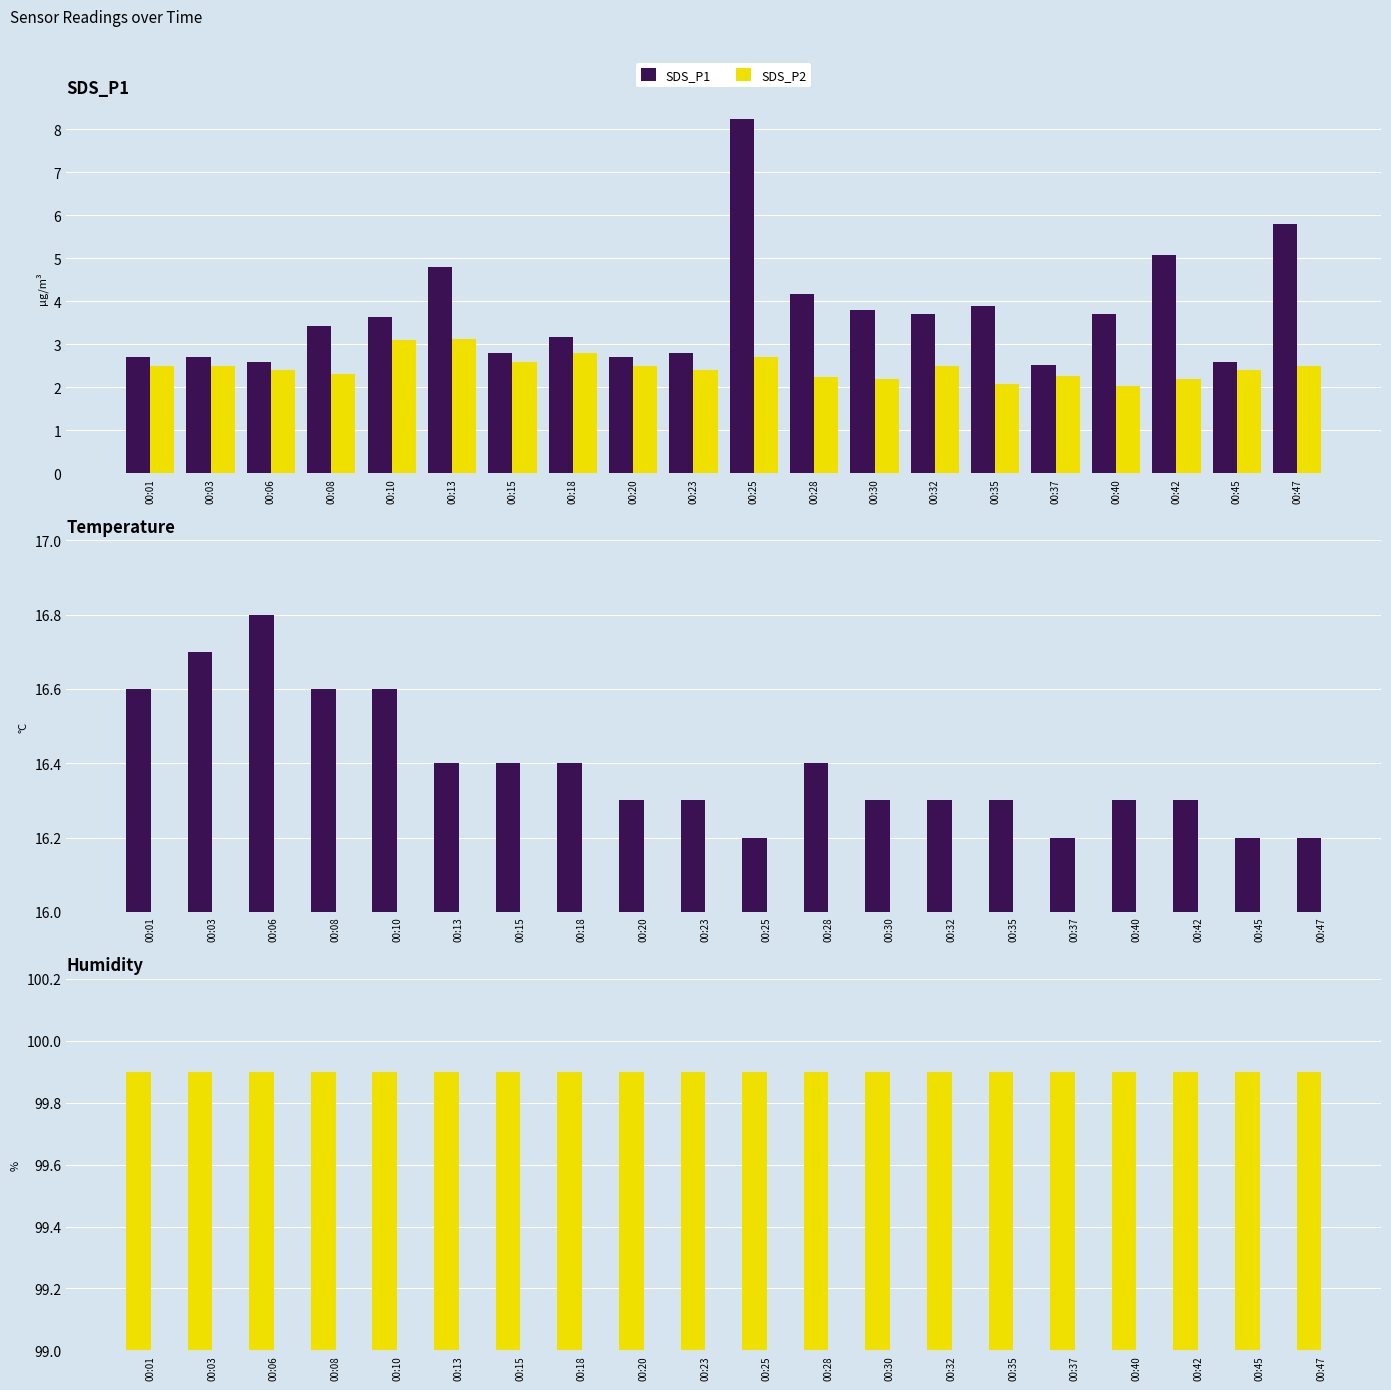

At which category is the sum across all series the highest?

00:25